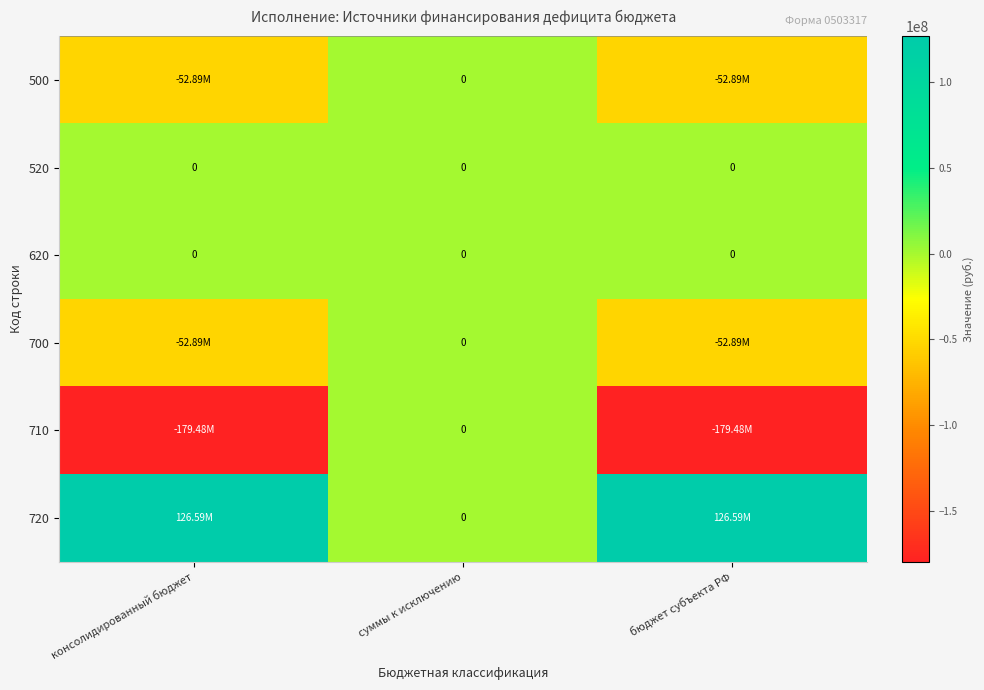

Which category has the lowest value across all series?

консолидированный бюджет